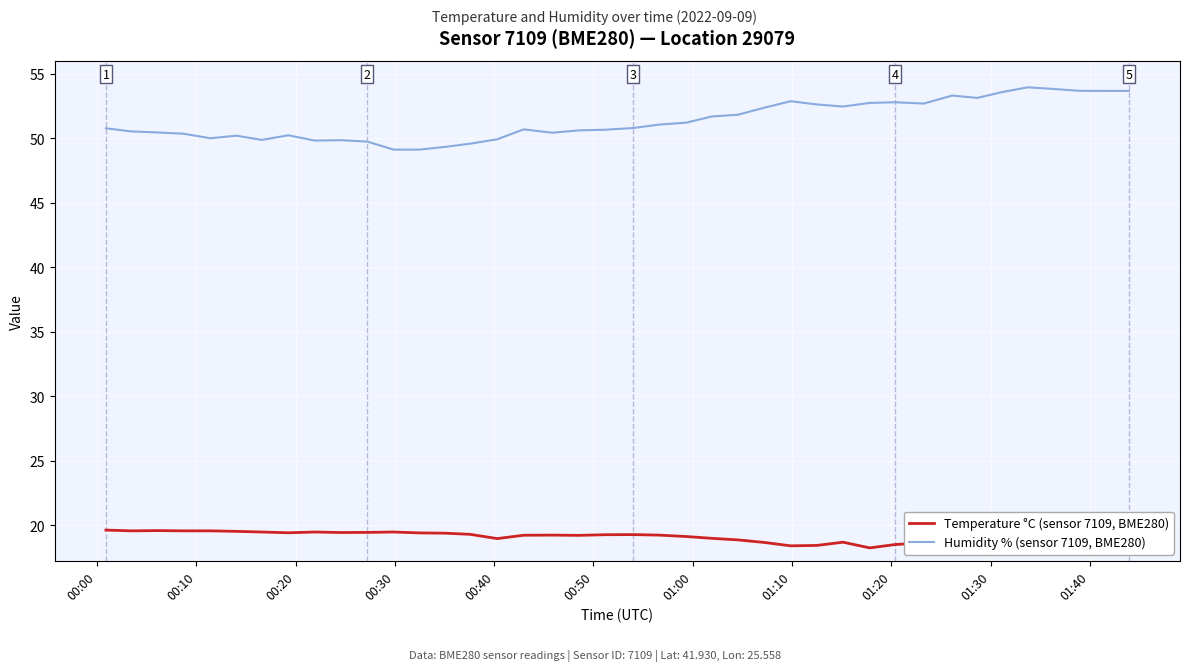

Rank the series by their average value, from lowest to highest.

Temperature °C (sensor 7109, BME280), Humidity % (sensor 7109, BME280)